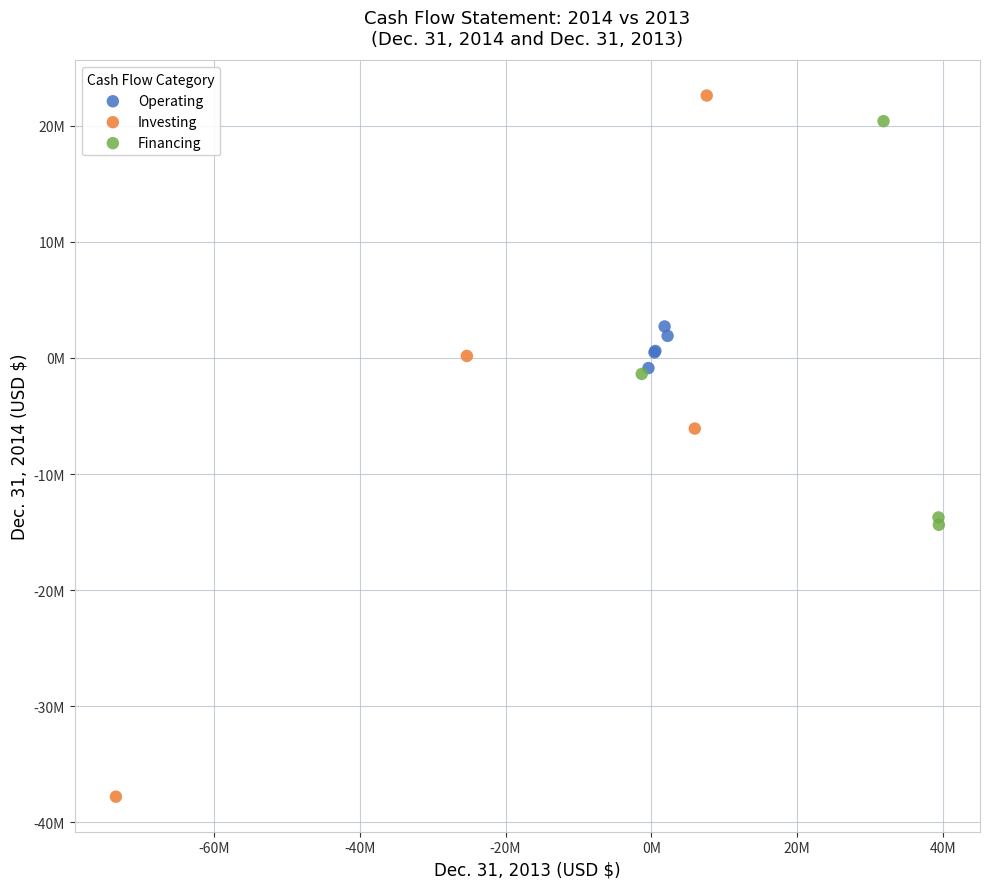

Which series contains the highest Y value?

Investing